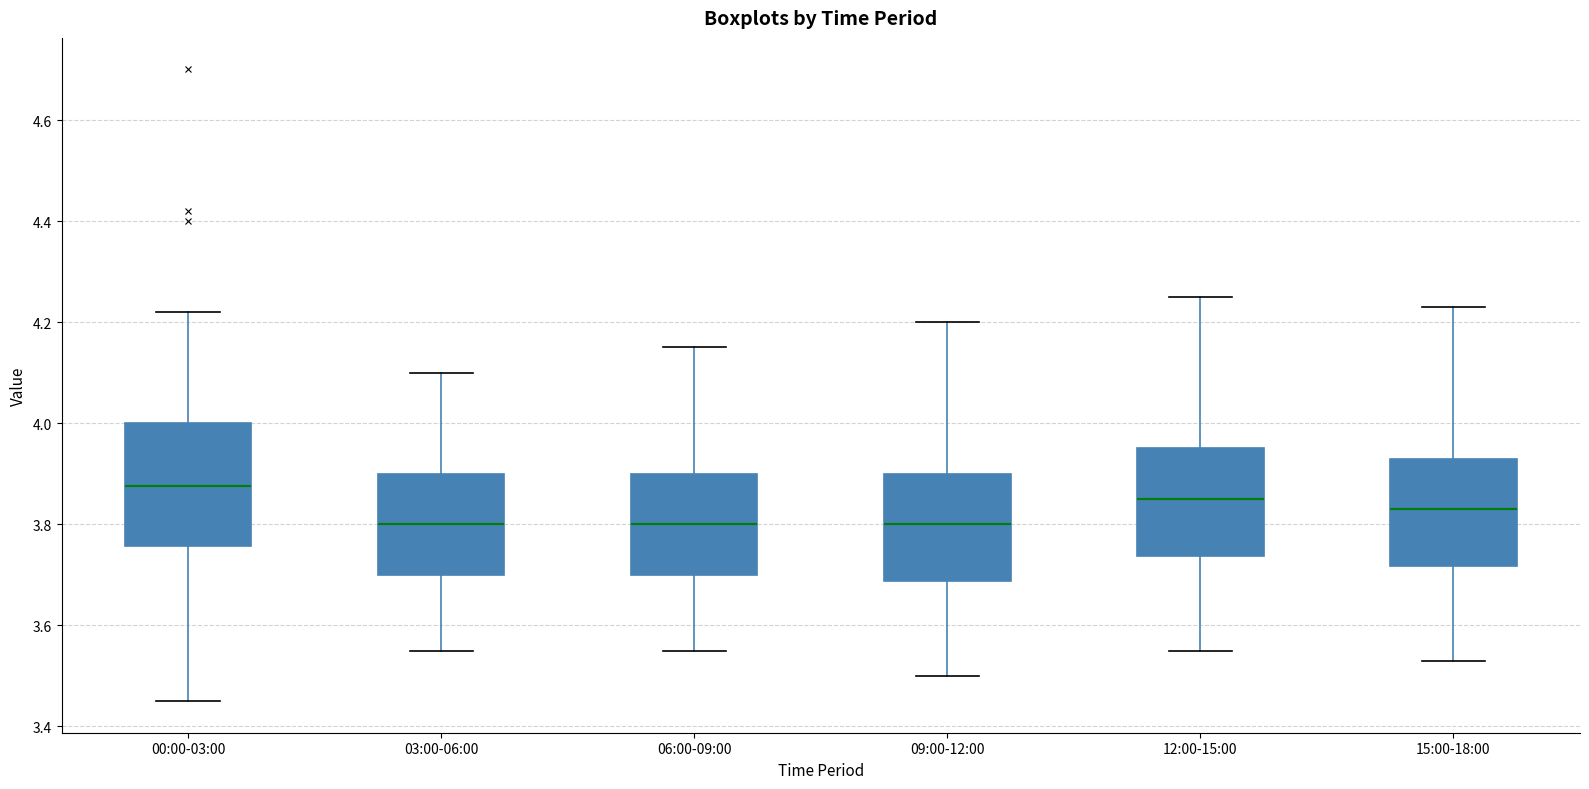

Reading left to right, read every box against the y-axis: the position of its median line, the range the box covers, and the ends of its whiskers. The values are not printed on the chart, so give them approximately, as read against the axis.

00:00-03:00: median 3.88, box 3.76 to 4.00, whiskers 3.46 to 4.22
03:00-06:00: median 3.80, box 3.70 to 3.90, whiskers 3.56 to 4.10
06:00-09:00: median 3.80, box 3.70 to 3.90, whiskers 3.56 to 4.16
09:00-12:00: median 3.80, box 3.68 to 3.90, whiskers 3.50 to 4.20
12:00-15:00: median 3.86, box 3.74 to 3.96, whiskers 3.56 to 4.26
15:00-18:00: median 3.84, box 3.72 to 3.94, whiskers 3.54 to 4.24